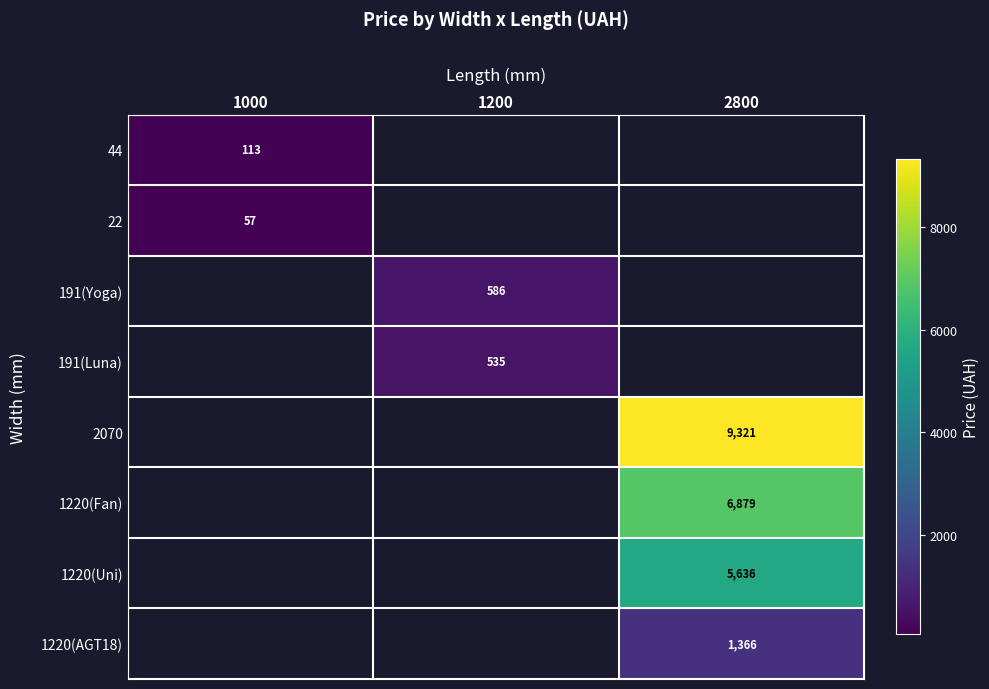

How many distinct data groups are displayed?

8